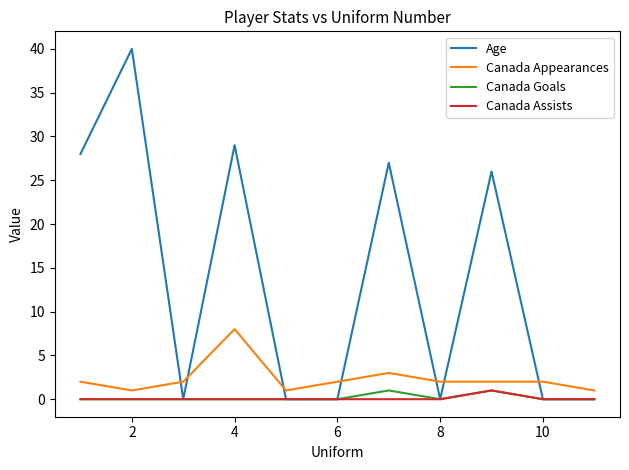

True or false: Canada Appearances and Canada Assists intersect in this chart.

False